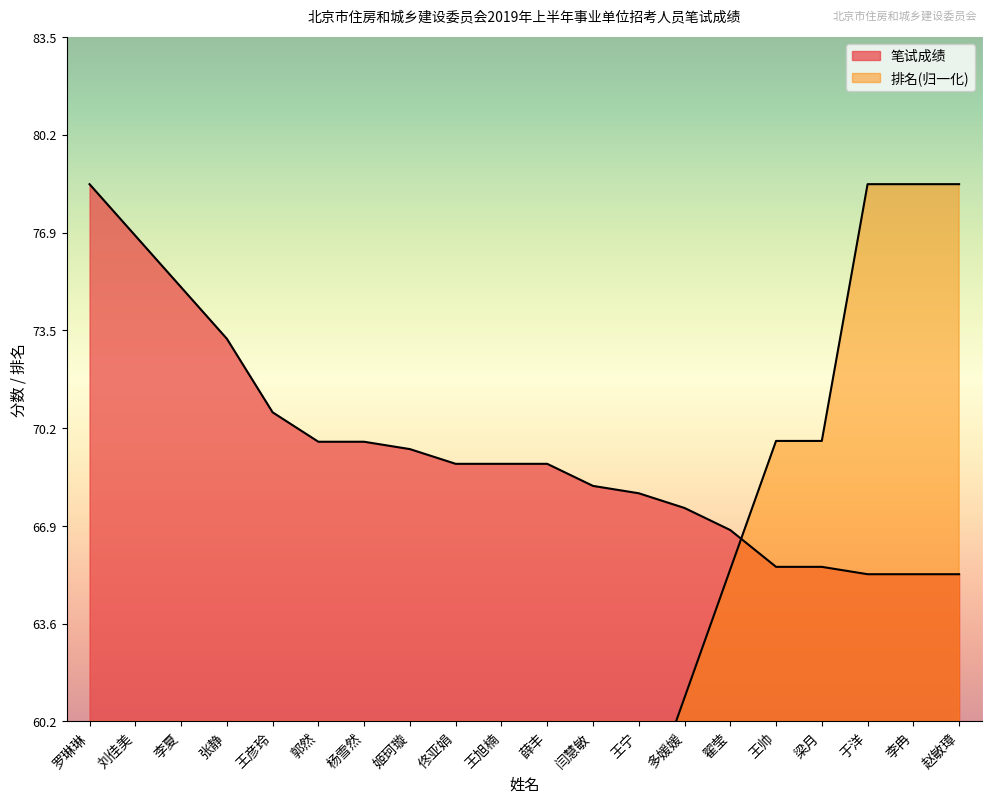

The 笔试成绩 series shows 130.2 at 李夏. True or false?

False